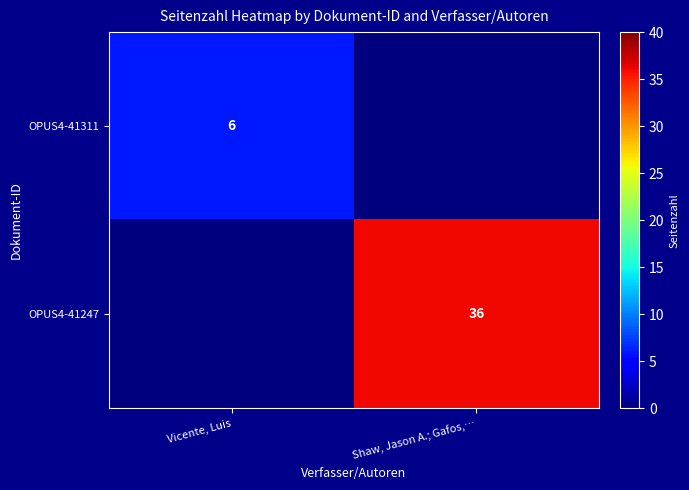

The value of OPUS4-41311 at Vicente, Luis is 6. True or false?

True